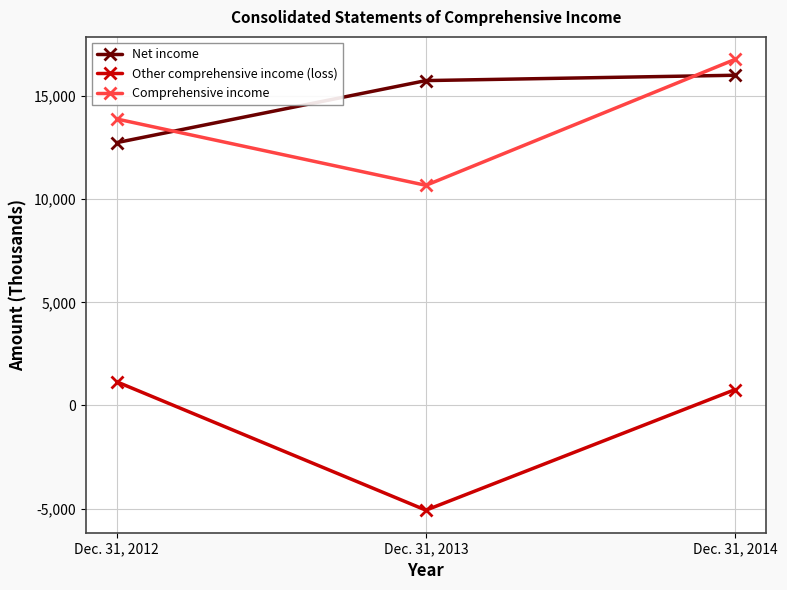

True or false: Comprehensive income has a value of 8035 at Dec. 31, 2012.

False